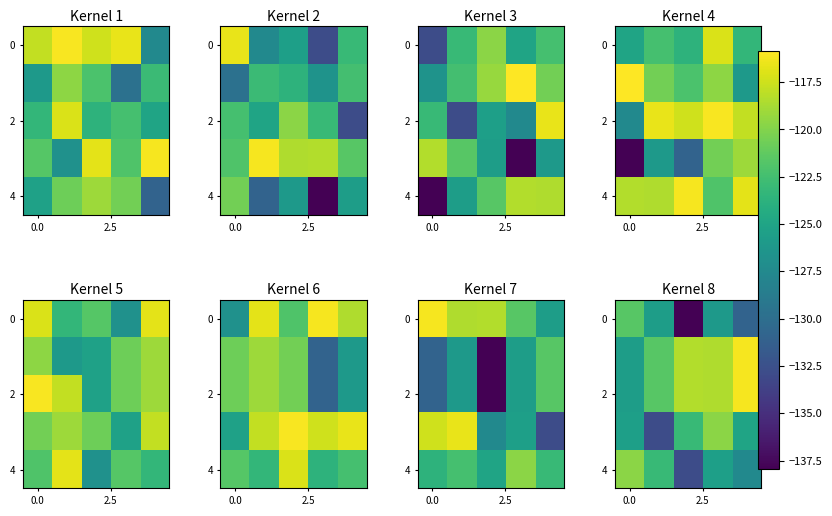

At which category is the sum across all series the highest?

3